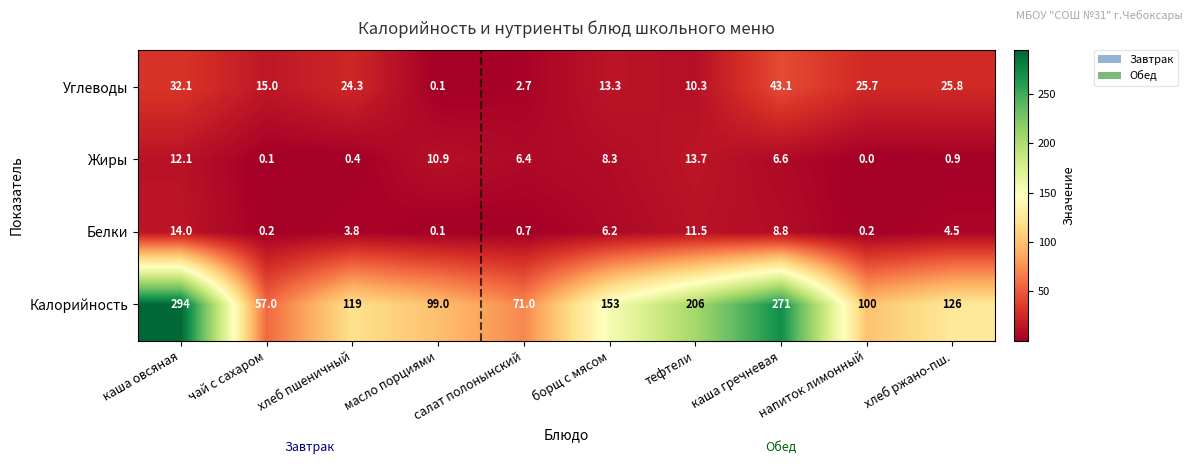

List the series in order of their peak value, highest first.

Калорийность, Углеводы, Белки, Жиры